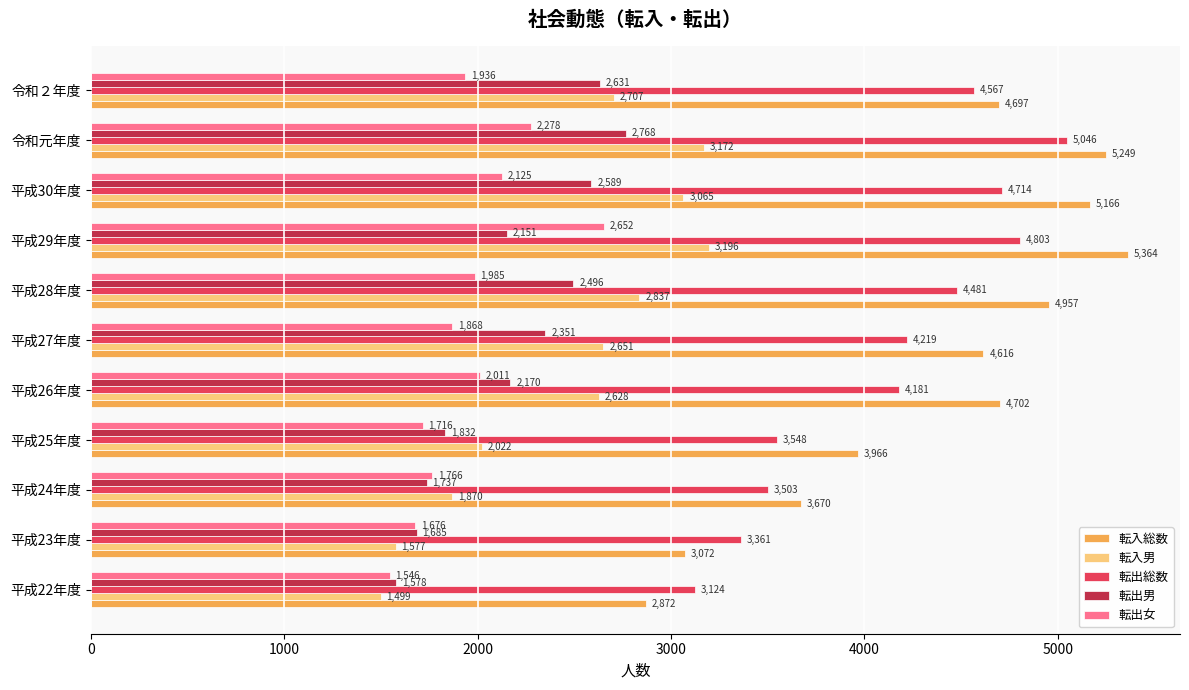

The 転出女 series shows 2652 at 平成29年度. True or false?

True